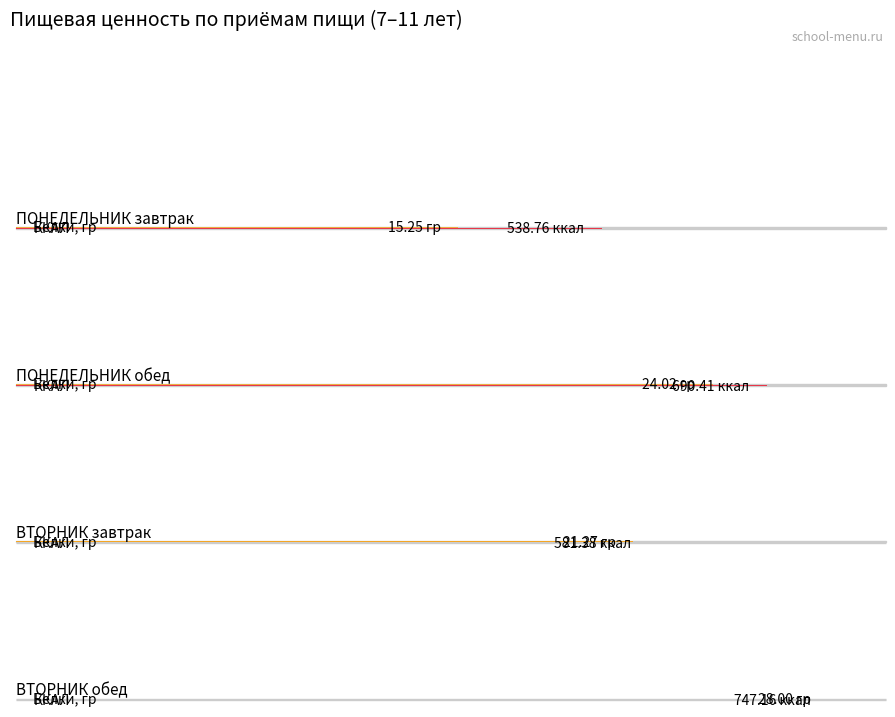

Rank the series at ПОНЕДЕЛЬНИК обед from lowest to highest value.

Жиры, гр, Белки, гр, Углеводы, гр, ККАЛ